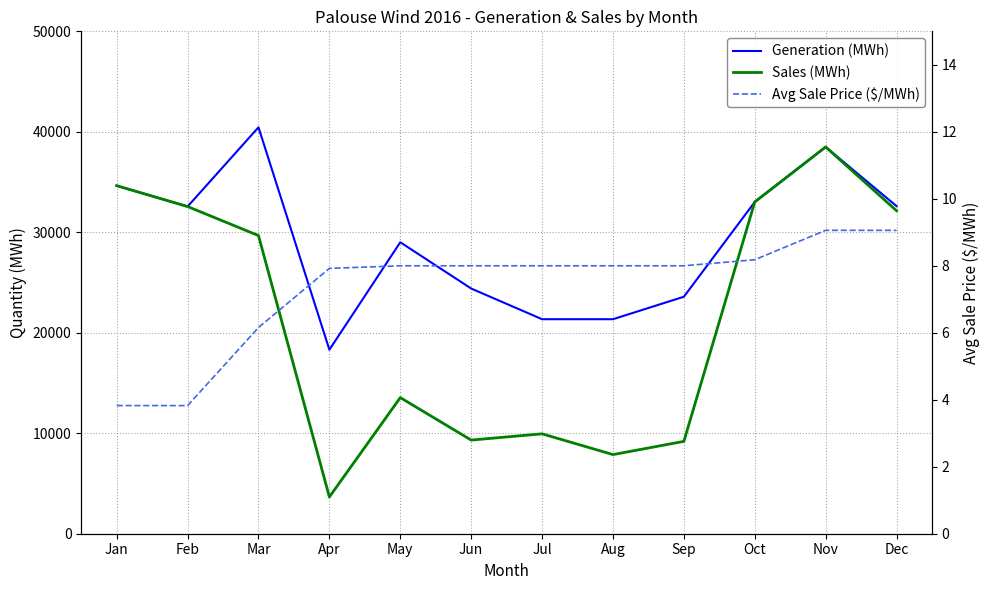

Read the Sales (MWh) value at Apr.

3660.0